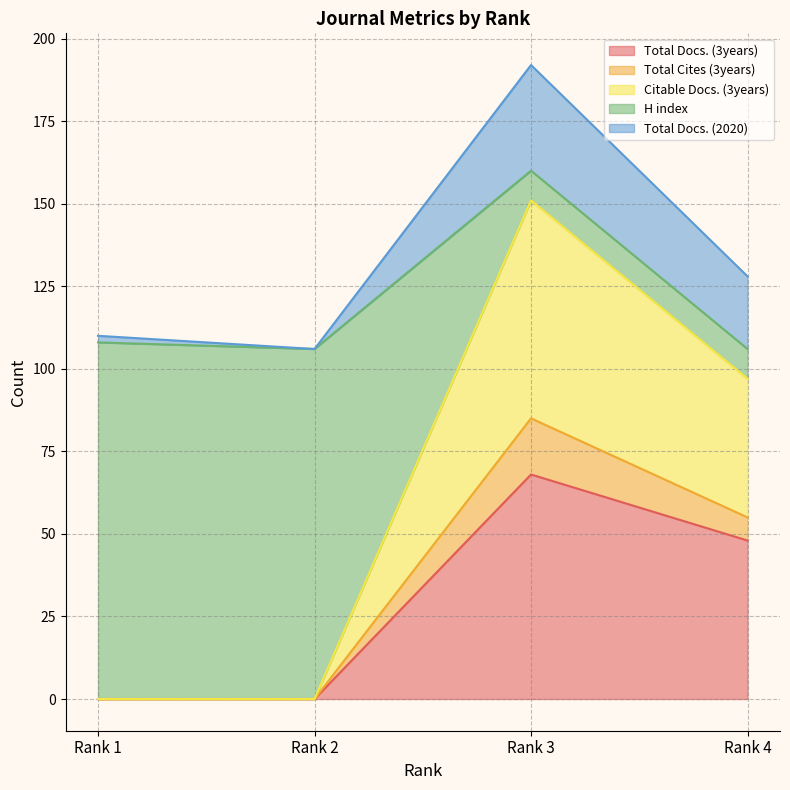

Which category has the highest value in the Total Docs. (3years) series?

Rank 3